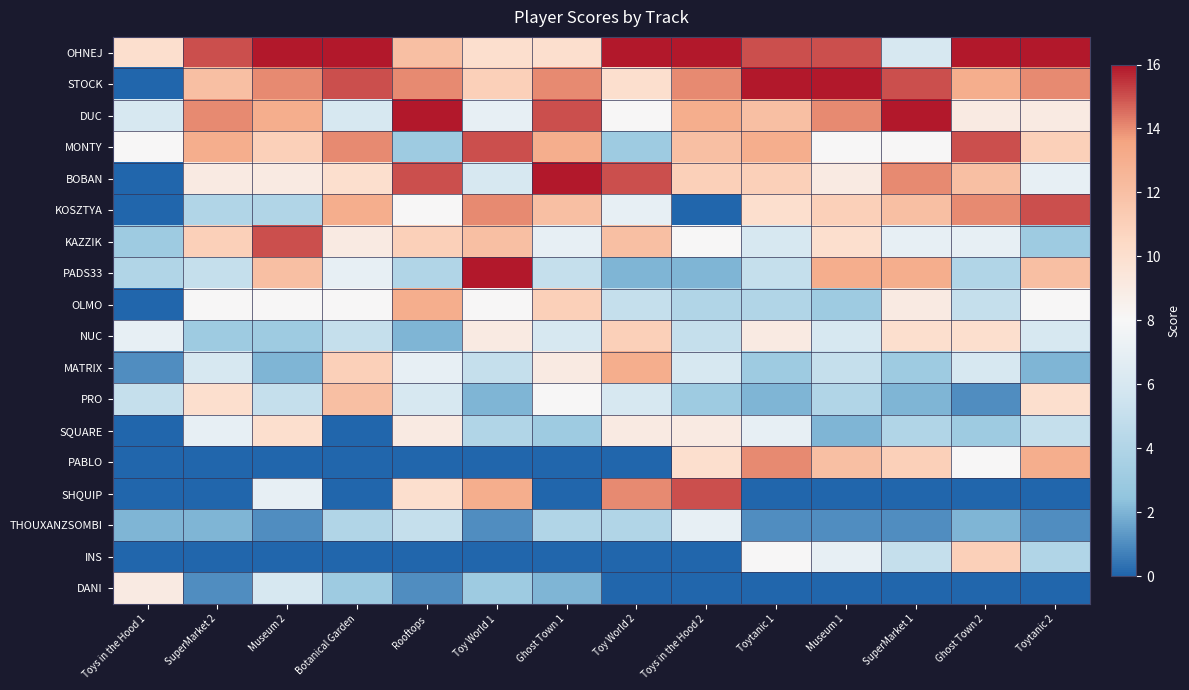

Which label corresponds to the smallest value in the chart?

Toys in the Hood 1